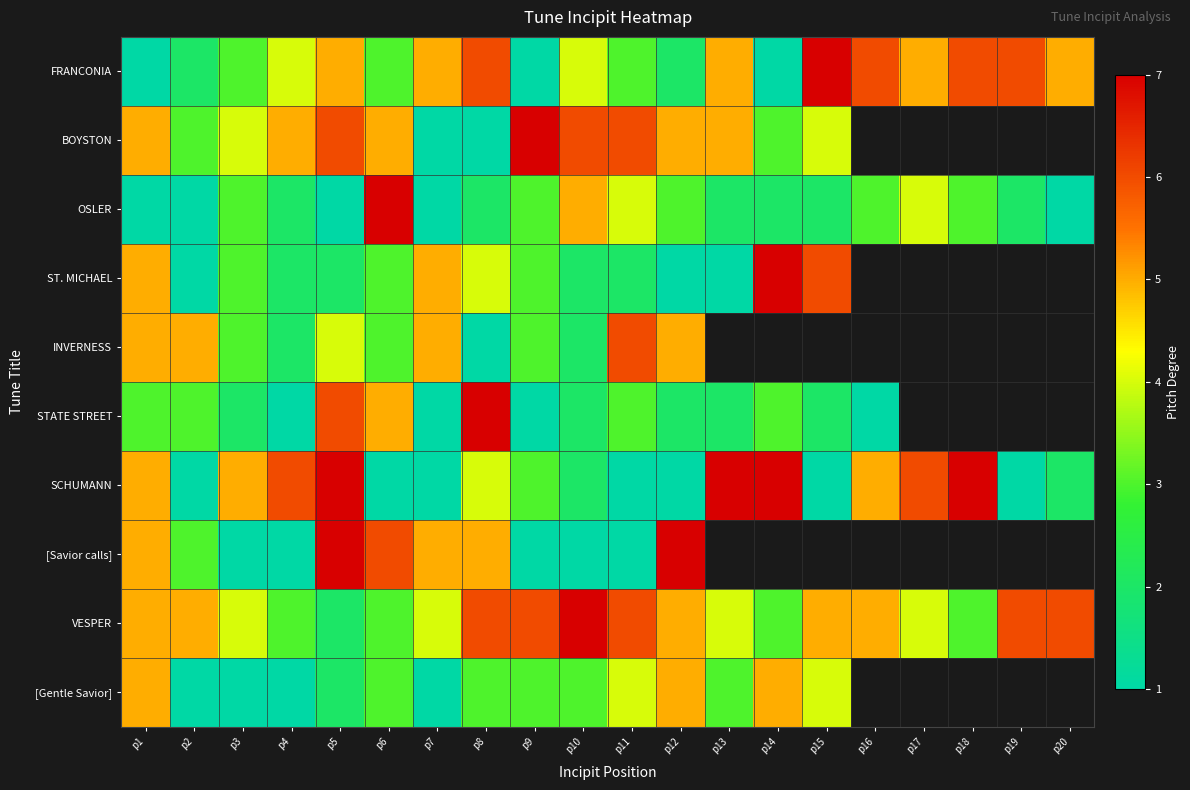

The value of SCHUMANN at p17 is 2.4. True or false?

False